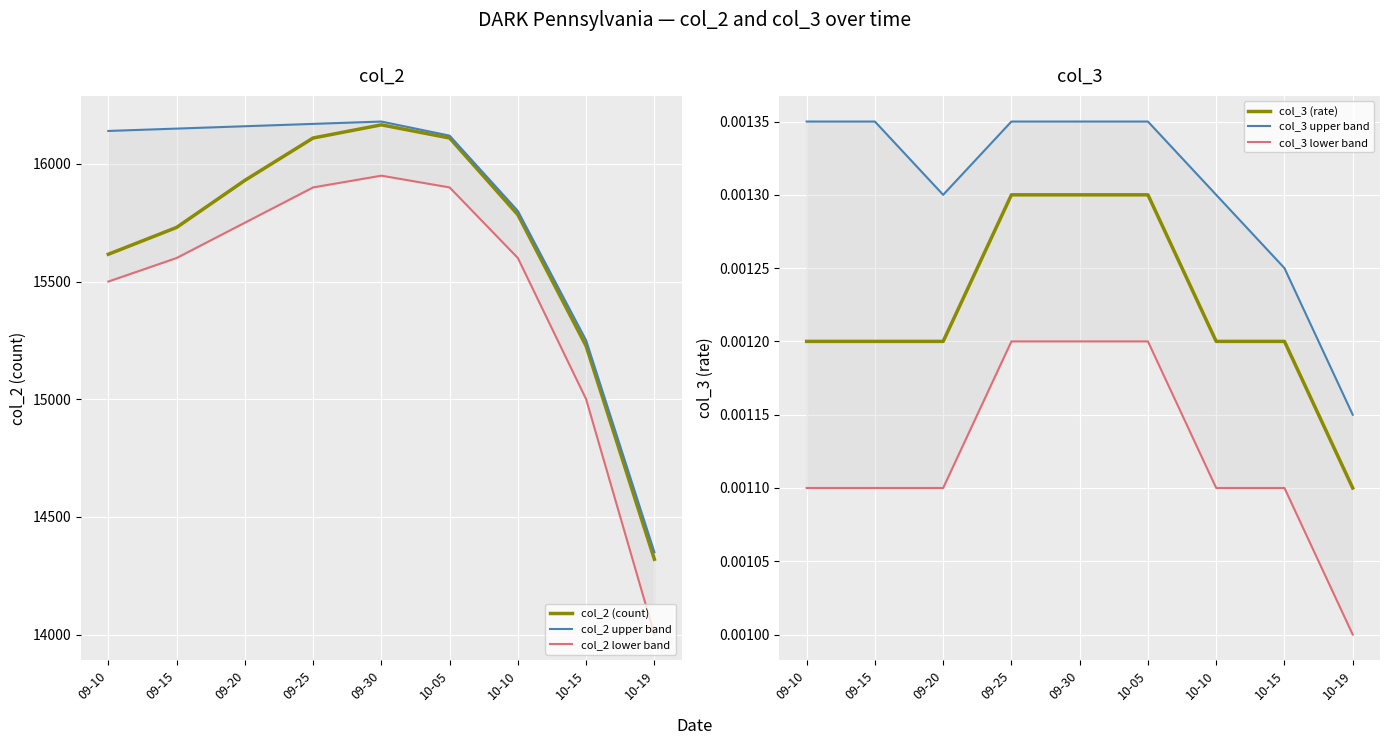

True or false: col_2 lower band has more than 2 points higher than both neighbors.

False